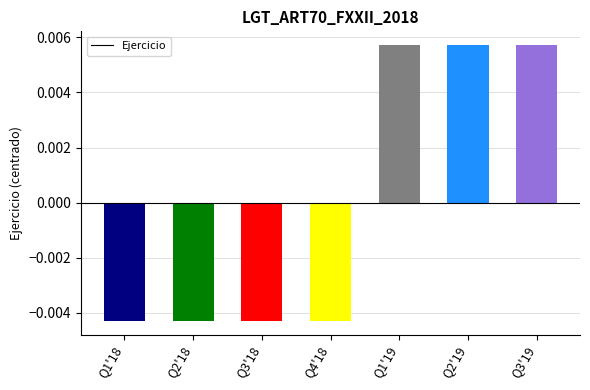

Where does the data first go above 0?

Q1'19